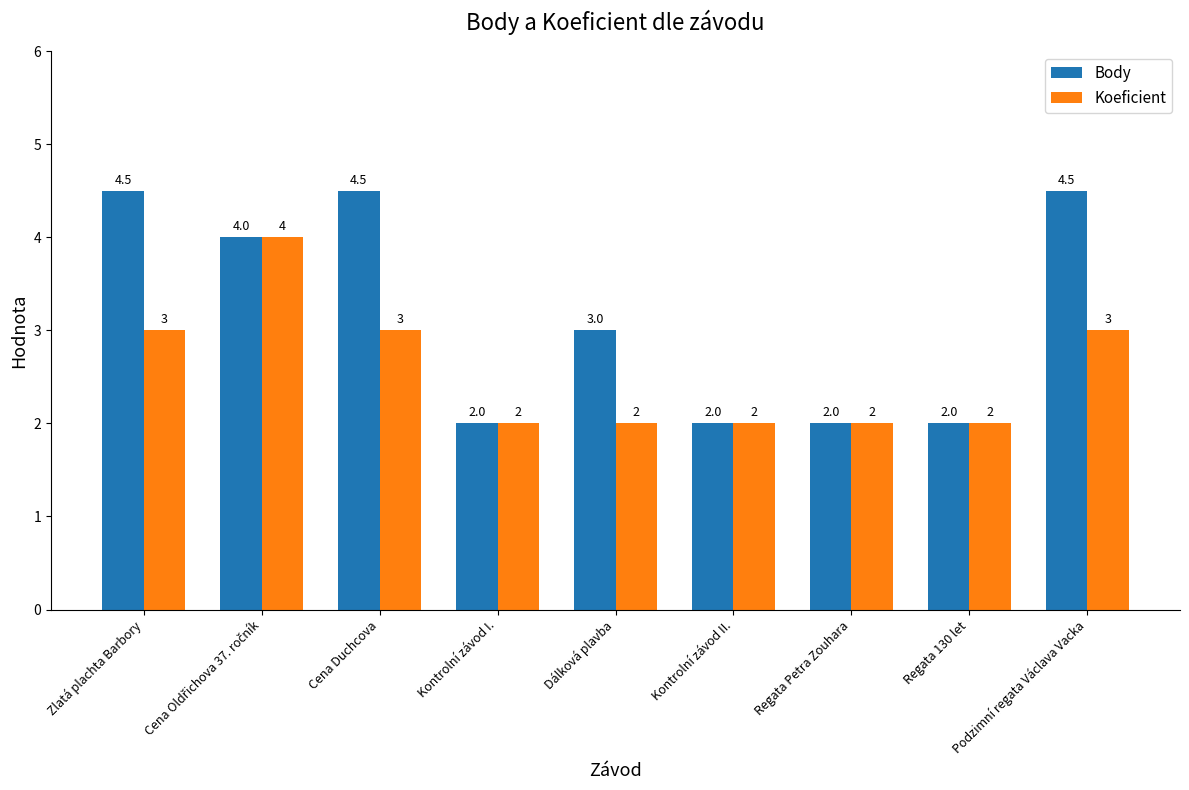

Which series has the largest range (max minus min)?

Body